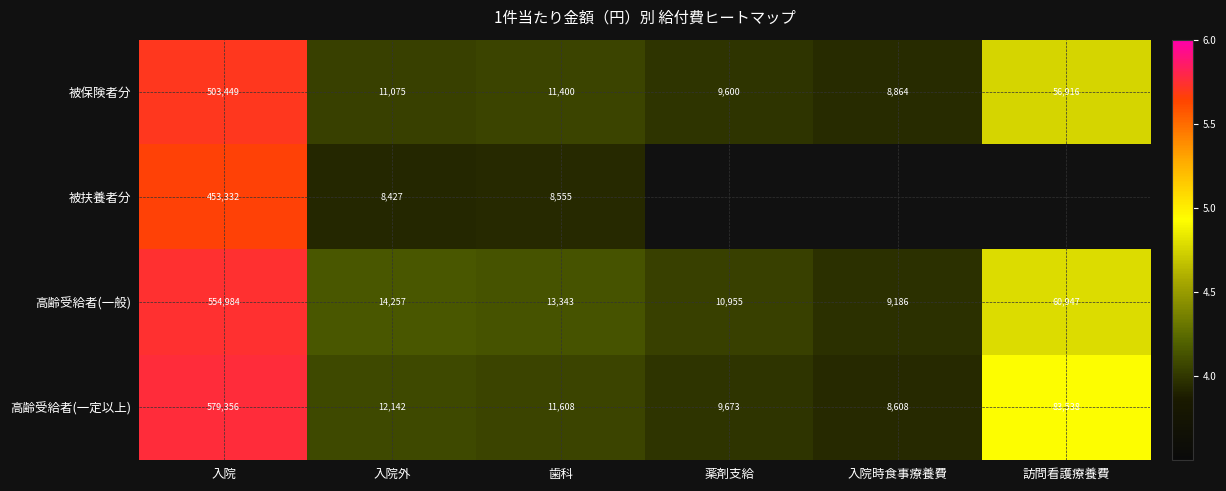

What is the total value across all series at 入院外?

45901.0